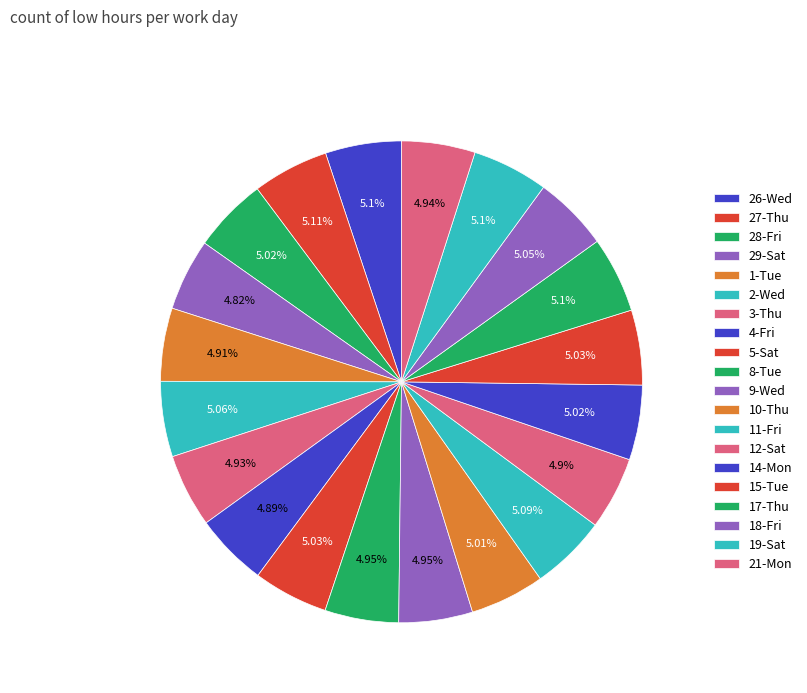

How many slices are in this pie chart?

20